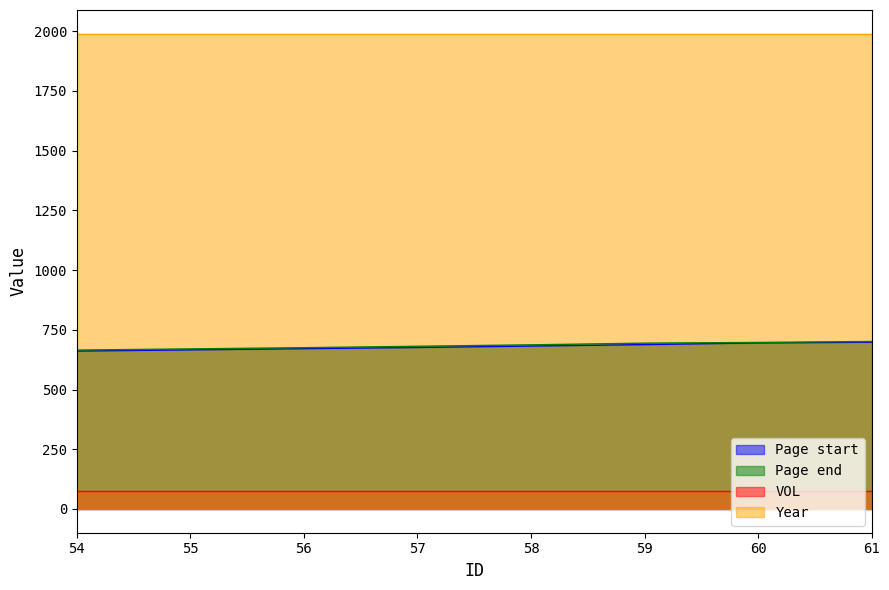

Which series has the largest total across all categories?

Year